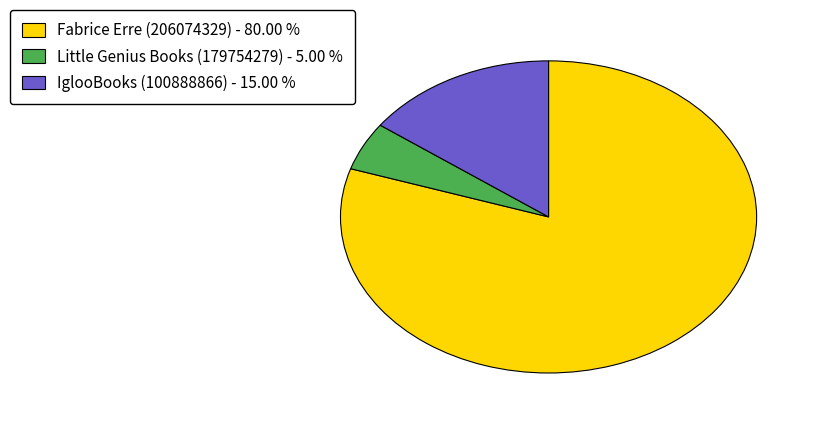

Which category has the smallest portion of the pie?

Little Genius Books (179754279)